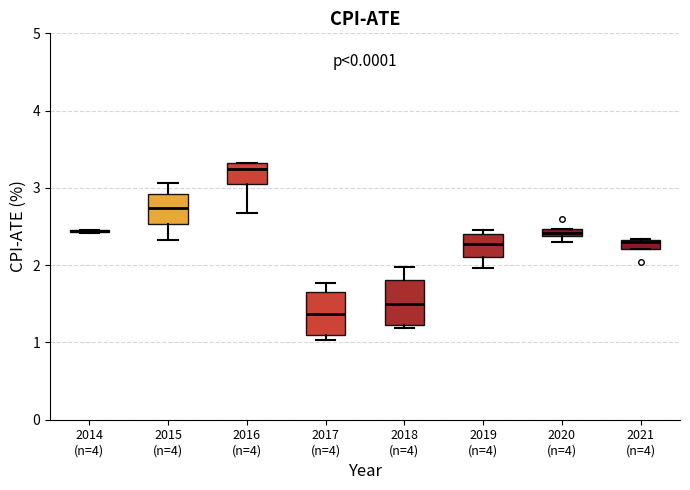

Where is the lower edge of the box for 2018 (n=4) on the y-axis? The values are not printed on the chart, so give them approximately, as read against the axis.

1.2